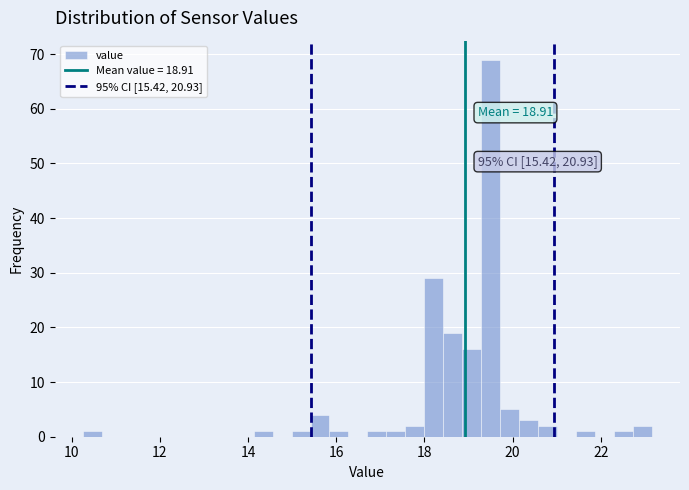

Around what value on the x-axis is the tallest bar? Give the approximate position of its centre, as read against the axis.

19.4